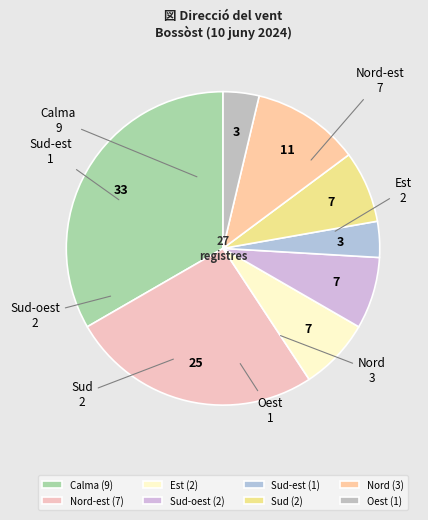

Count the number of slices in the pie.

8